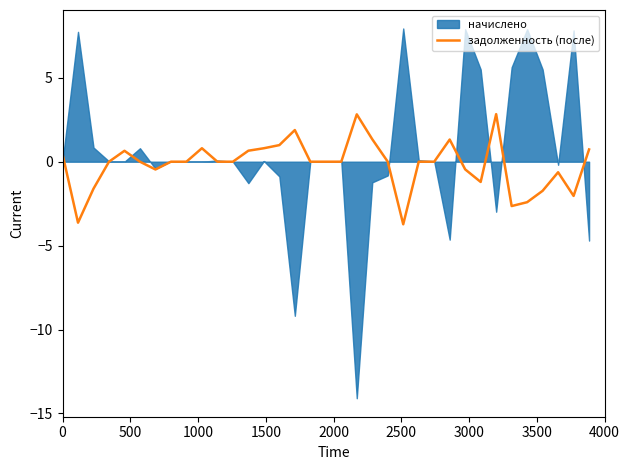

What is the maximum value for задолженность (после)?

2.8